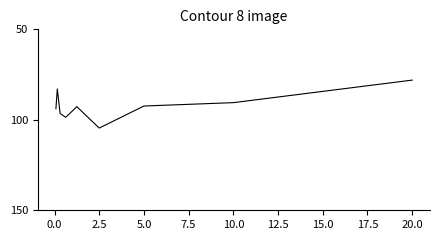

What is the maximum value shown in the chart?

104.6